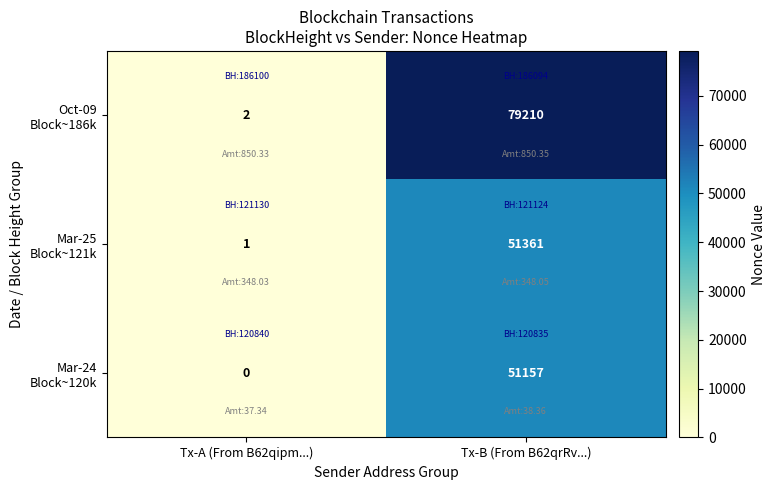

Which label corresponds to the largest value in the chart?

Tx-B (From B62qrRv...)